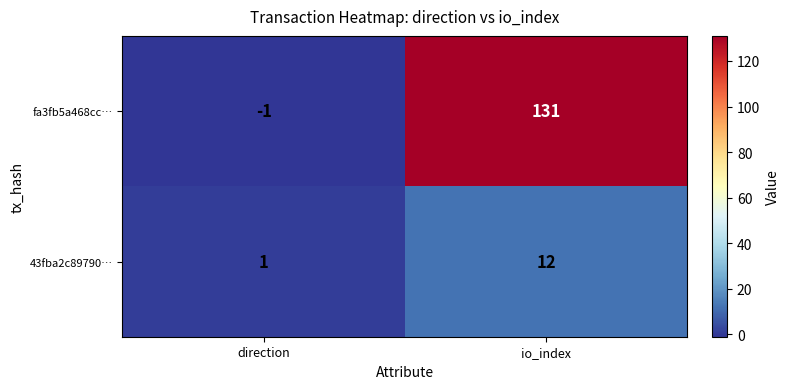

Rank the categories by fa3fb5a468cc… value from lowest to highest.

direction, io_index